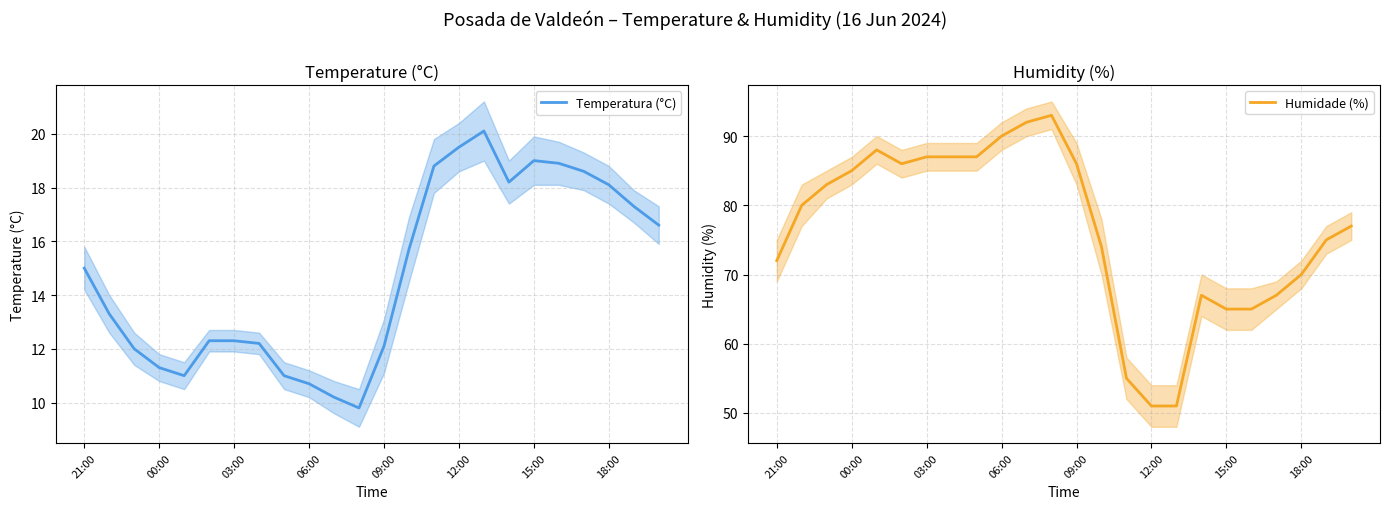

Rank the series at 09:00 from lowest to highest value.

Temperatura (°C), Humidade (%)